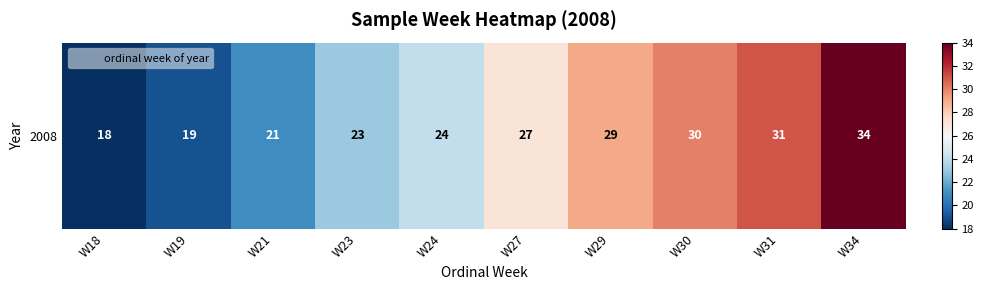

What is the difference between the maximum and minimum values?

16